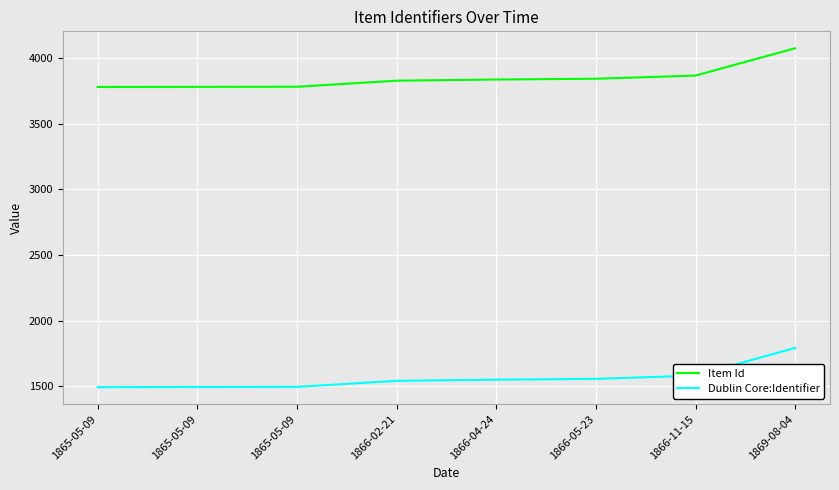

Which category has the highest value in the Dublin Core:Identifier series?

1869-08-04